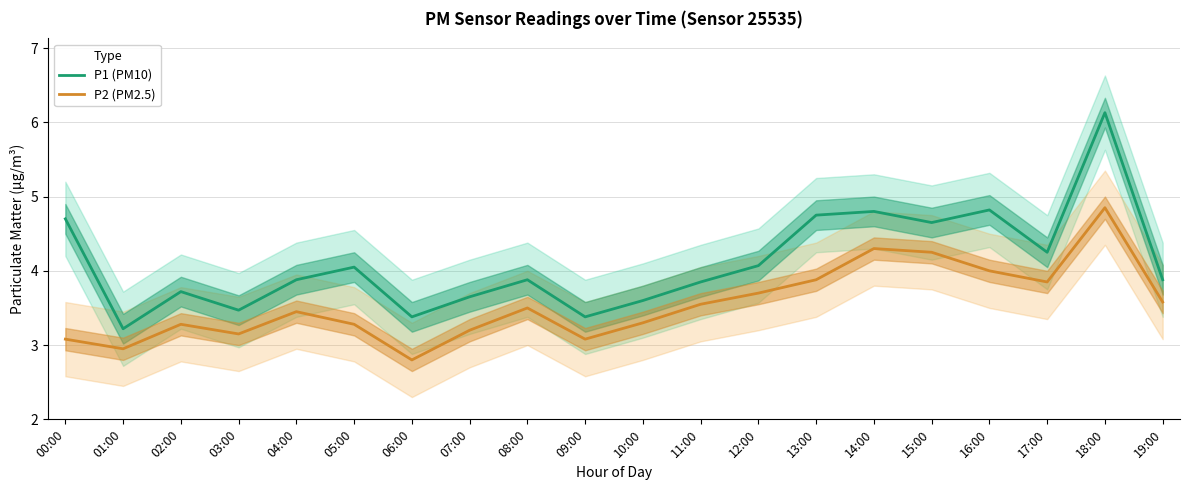

Reading left to right, transcribe all the data shown in this chart.

P1 (PM10): 00:00=4.7	01:00=3.2	02:00=3.7	03:00=3.5	04:00=3.9	05:00=4.0	06:00=3.4	07:00=3.6	08:00=3.9	09:00=3.4	10:00=3.6	11:00=3.9	12:00=4.1	13:00=4.8	14:00=4.8	15:00=4.7	16:00=4.8	17:00=4.2	18:00=6.1	19:00=3.9
P2 (PM2.5): 00:00=3.1	01:00=3.0	02:00=3.3	03:00=3.1	04:00=3.5	05:00=3.3	06:00=2.8	07:00=3.2	08:00=3.5	09:00=3.1	10:00=3.3	11:00=3.5	12:00=3.7	13:00=3.9	14:00=4.3	15:00=4.2	16:00=4.0	17:00=3.9	18:00=4.8	19:00=3.6